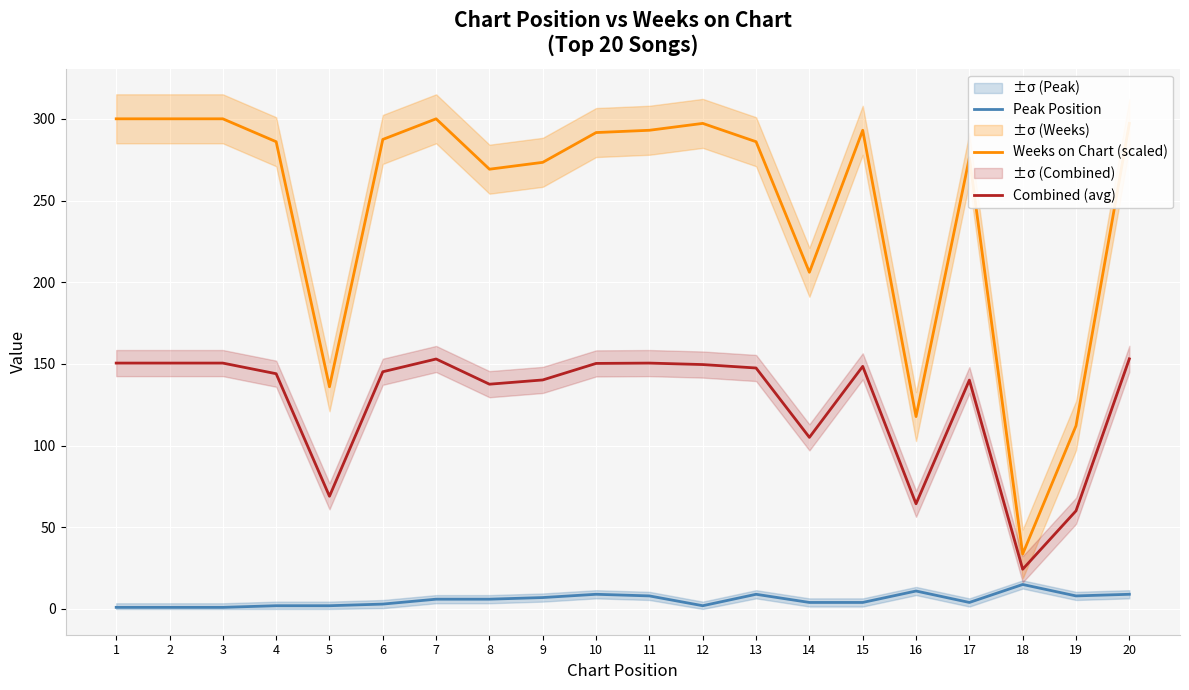

What is the difference between the maximum and minimum values in the Combined (avg) series?

128.8